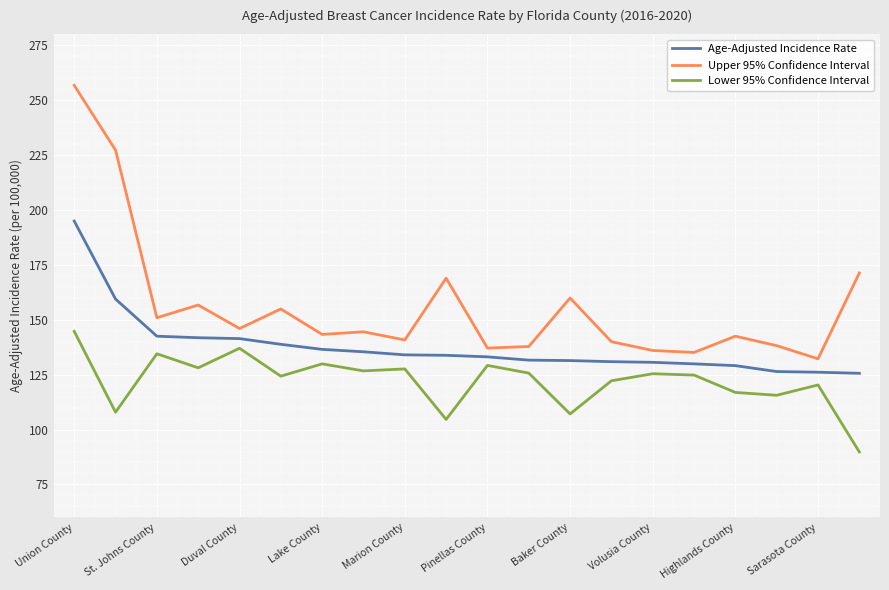

List the series in order of their peak value, highest first.

Upper 95% Confidence Interval, Age-Adjusted Incidence Rate, Lower 95% Confidence Interval